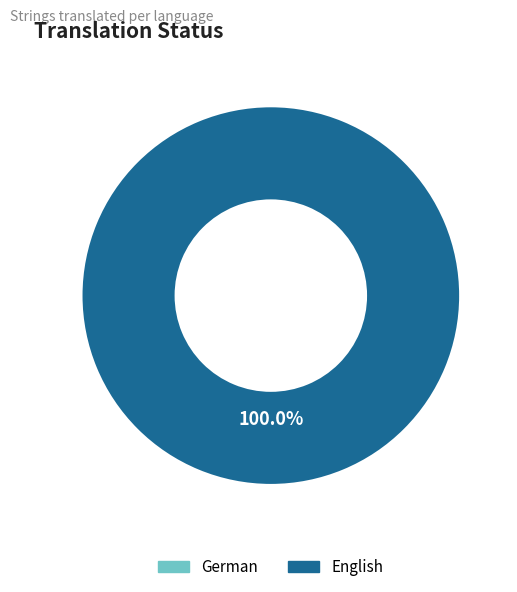

How many slices are in this pie chart?

2